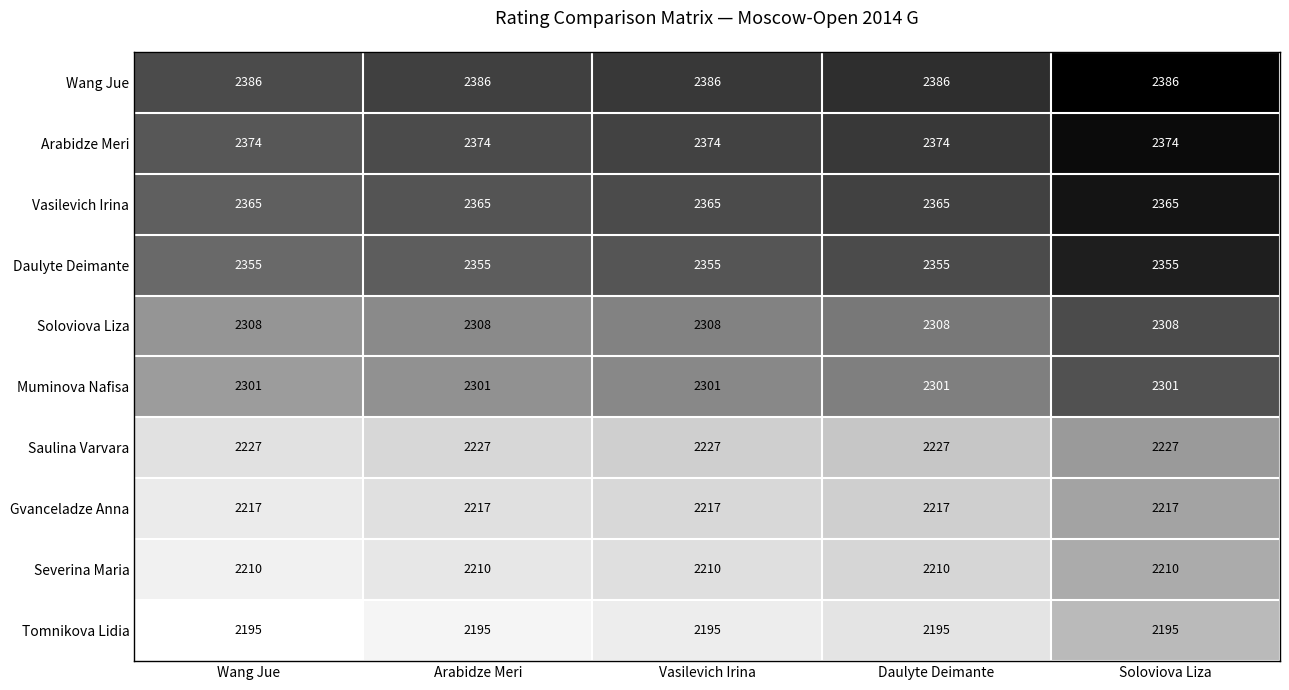

Rank the series at Soloviova Liza from highest to lowest value.

Wang Jue, Arabidze Meri, Vasilevich Irina, Daulyte Deimante, Soloviova Liza, Muminova Nafisa, Saulina Varvara, Gvanceladze Anna, Severina Maria, Tomnikova Lidia